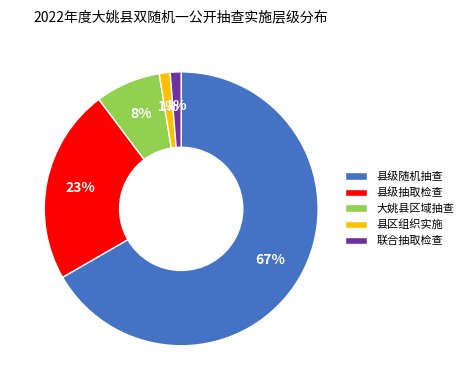

What is the largest slice in the pie chart?

县级随机抽查